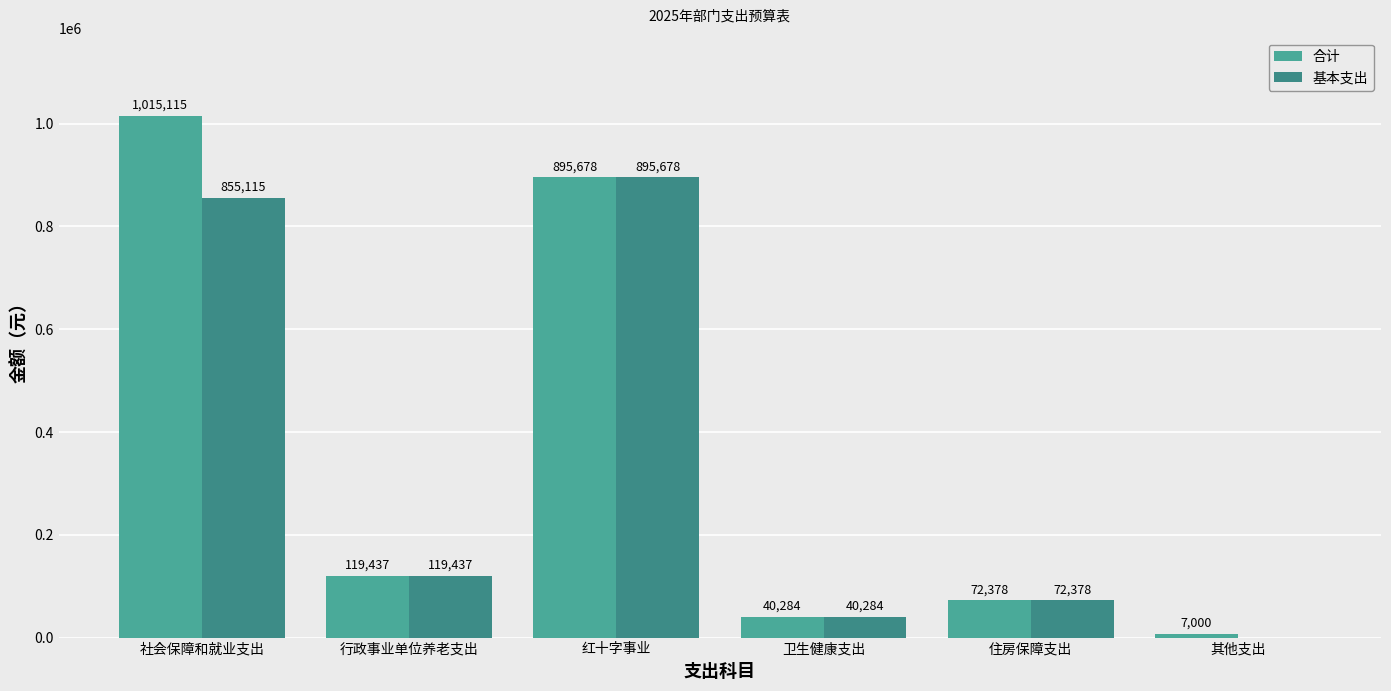

Rank the series by their maximum value, from highest to lowest.

合计, 基本支出